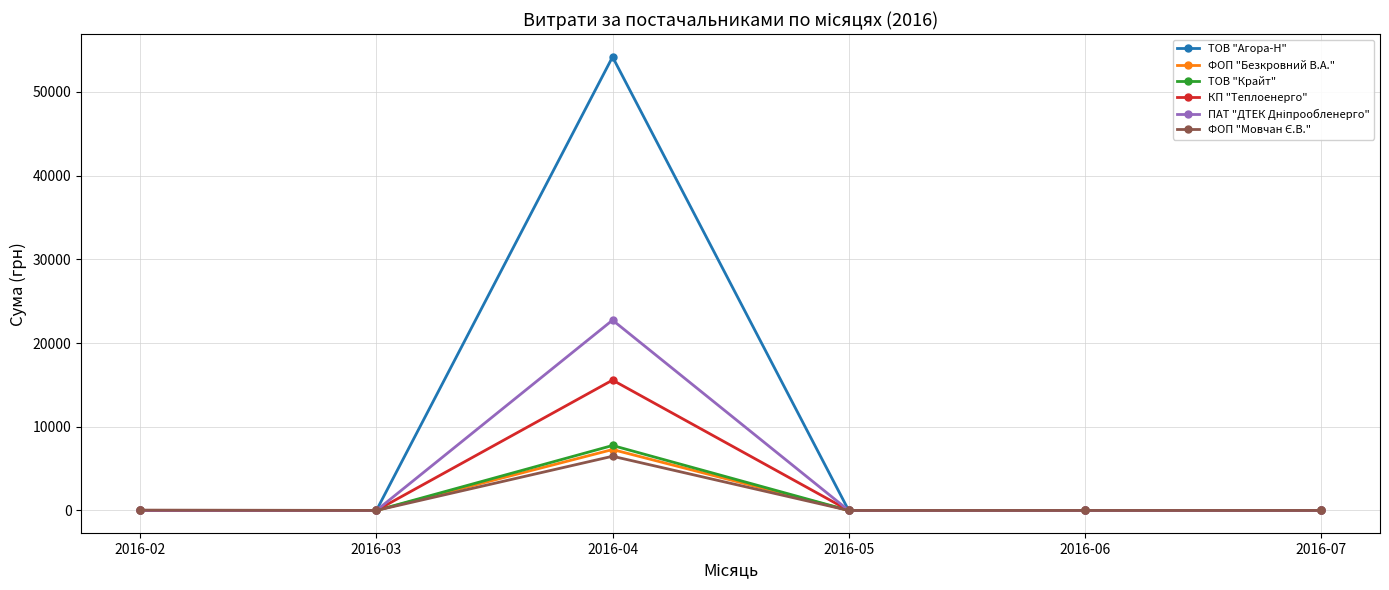

How many data points in ФОП "Безкровний В.А." are above 0?

1